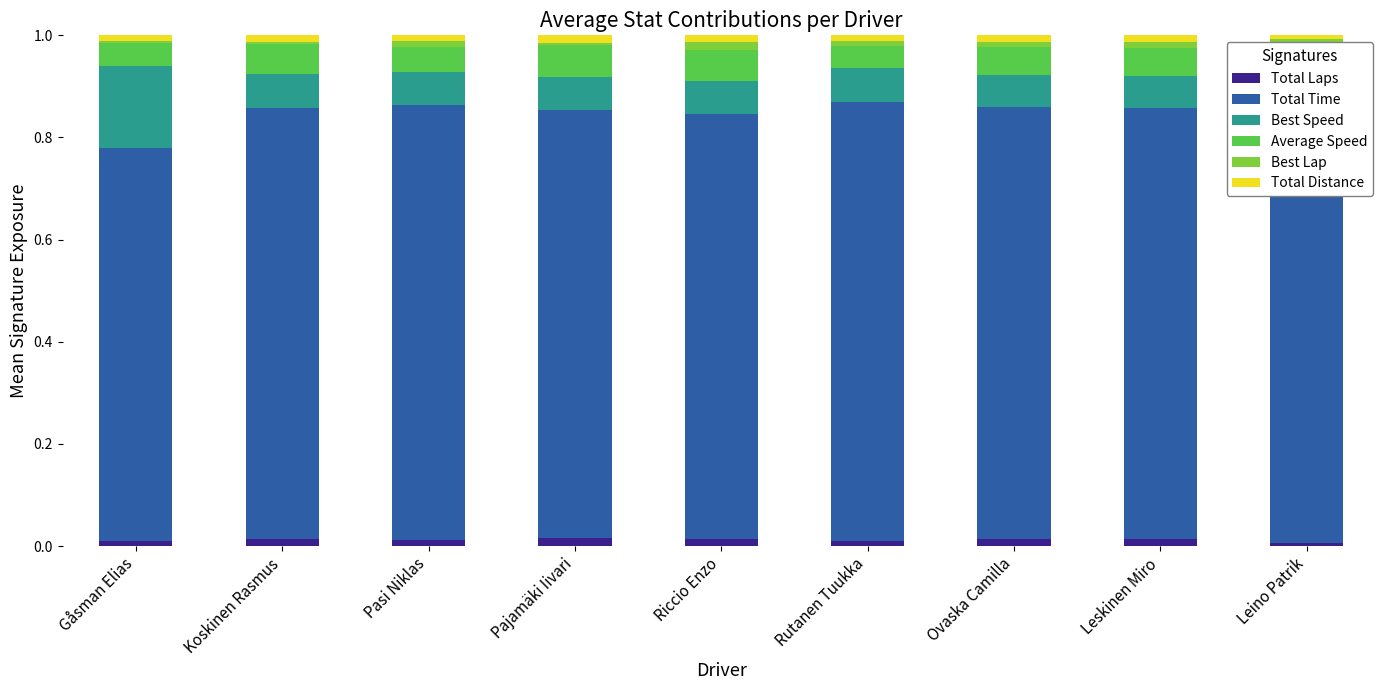

Which series has the widest spread of values?

Total Time